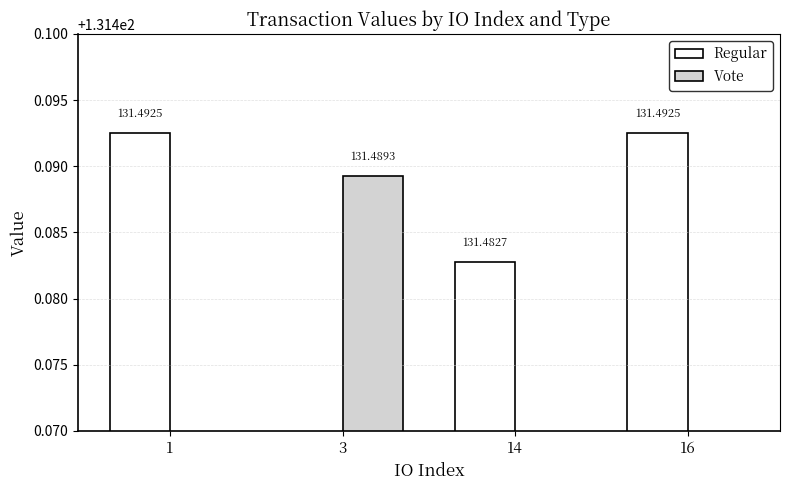

Between 14 and 16, which series saw the biggest shift?

Regular